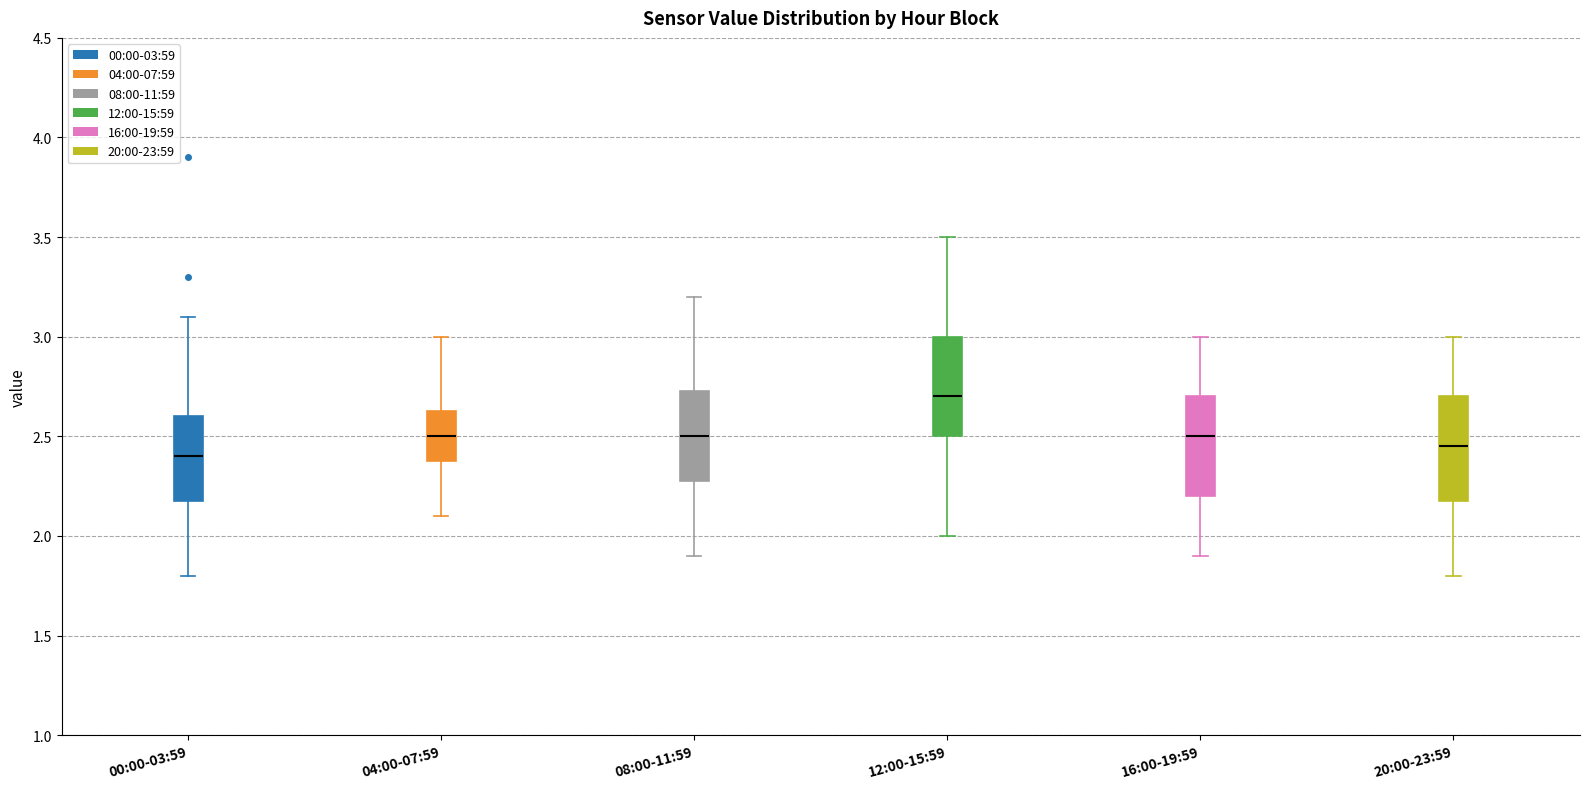

Which box's median line is the lowest?

00:00-03:59